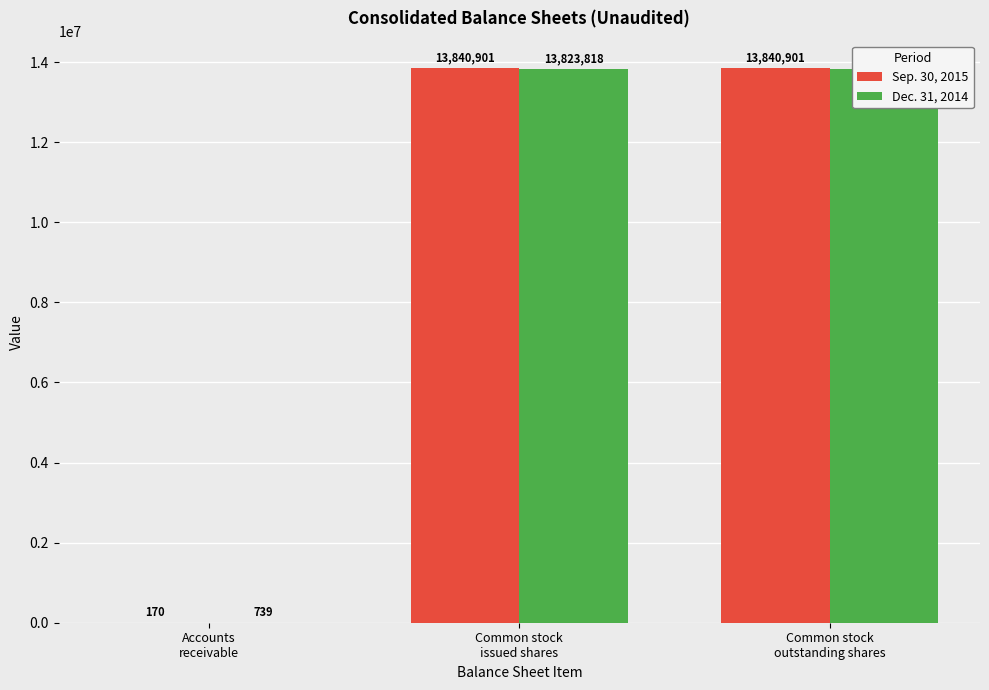

How many groups of bars are there?

3